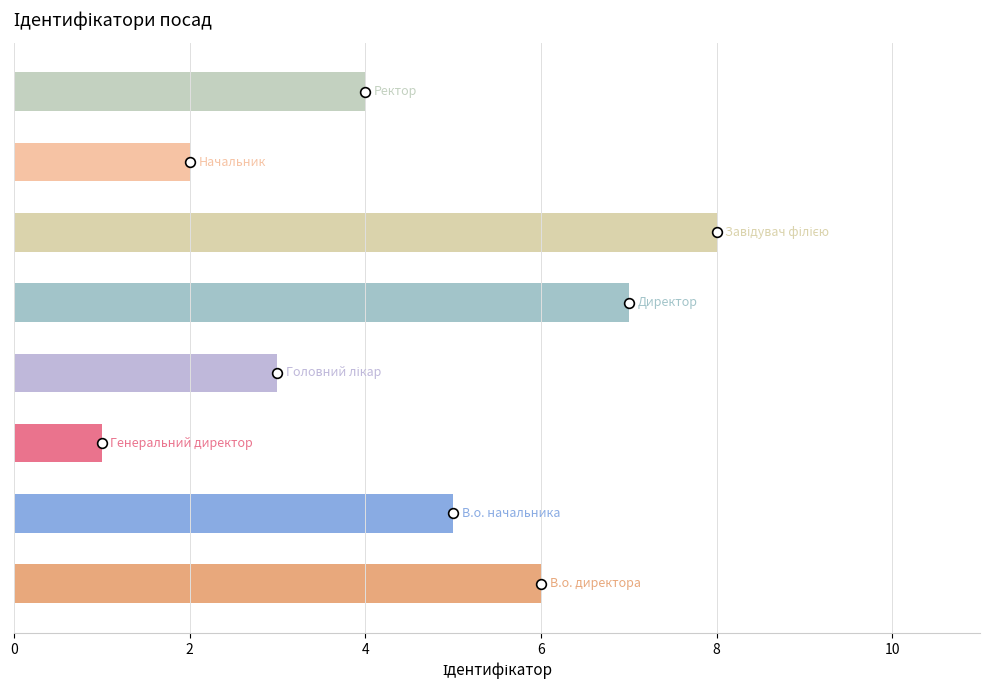

Does the chart contain stacked bars?

No